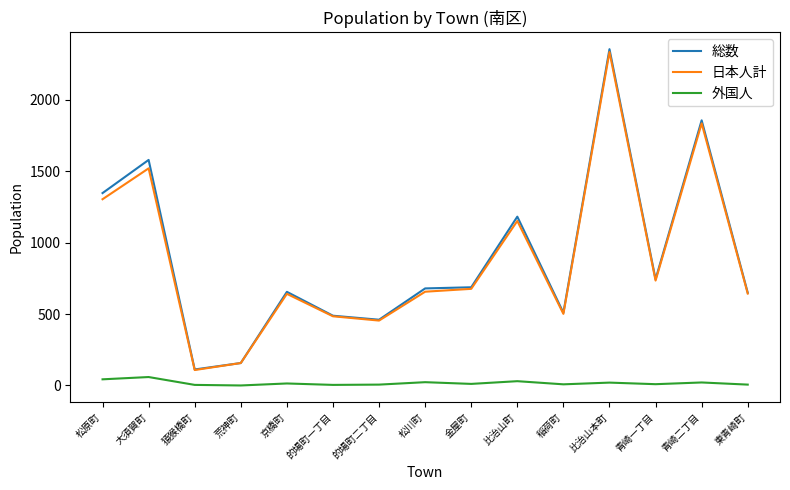

Which series changed the most between 的場町一丁目 and 比治山町?

総数